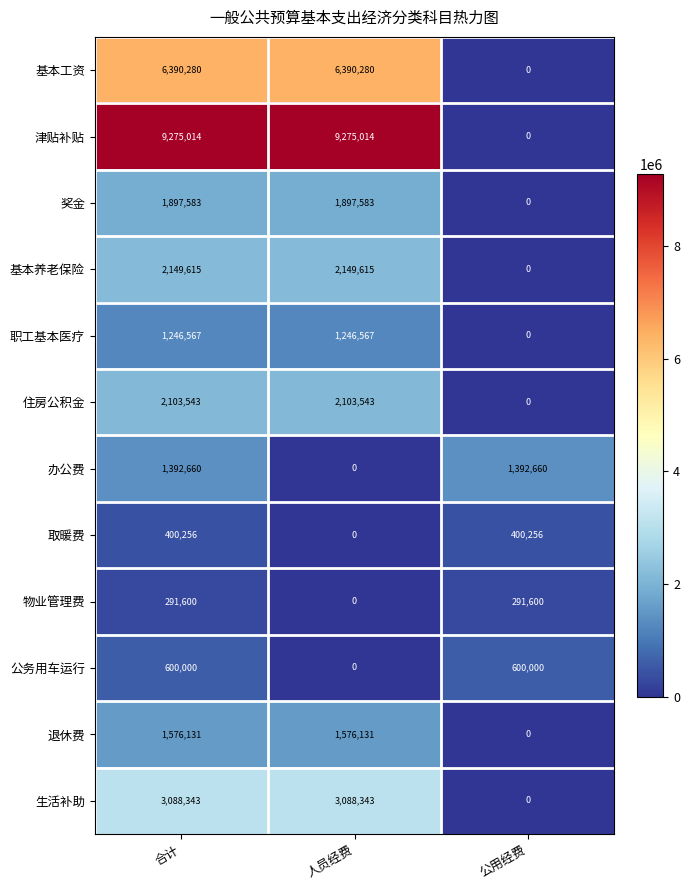

Read the 公务用车运行 value at 合计.

600000